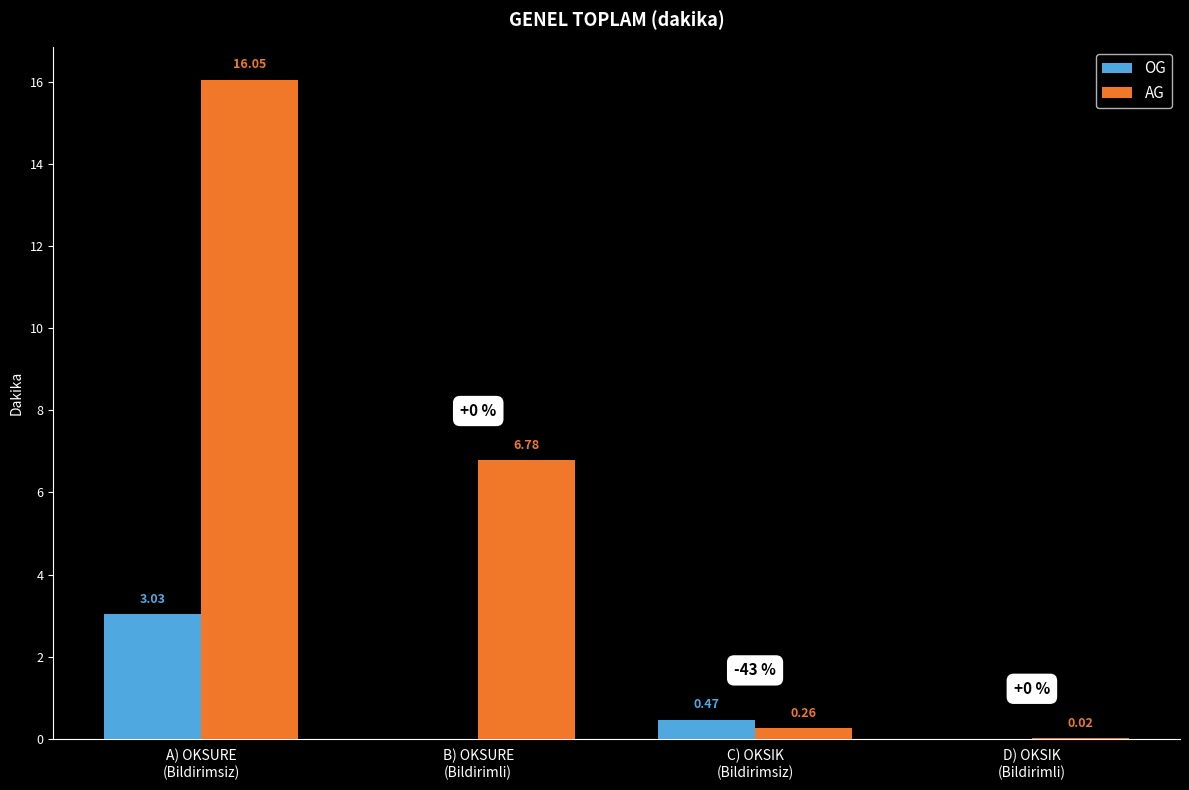

How many values in the AG series exceed 6?

2